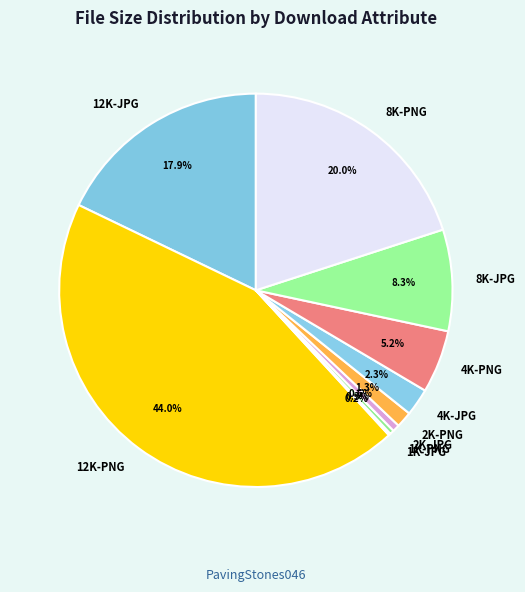

Is it true that 12K-JPG is 18% of the pie?

True